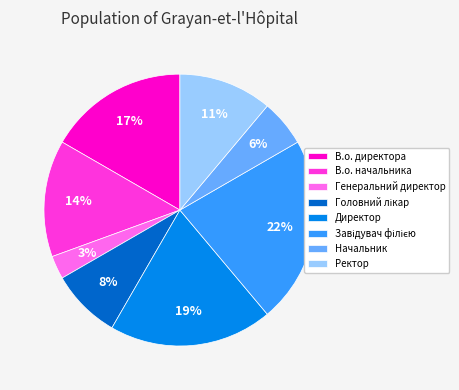

What percentage is the Генеральний директор slice, to the nearest percent?

3%